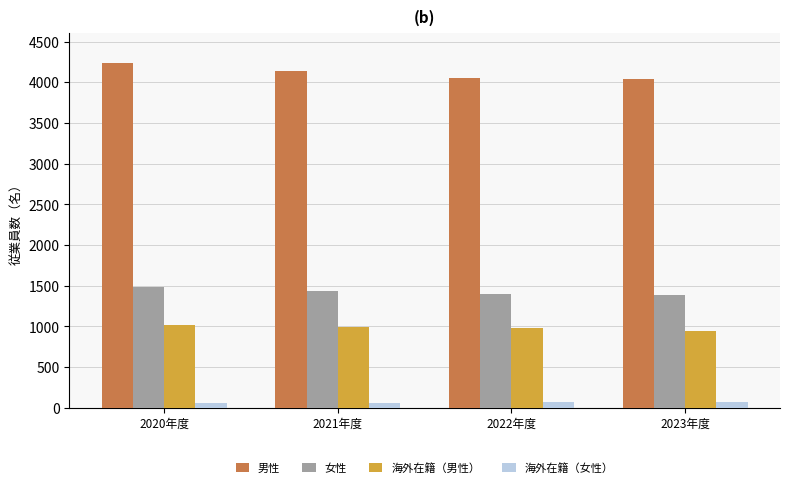

Is it true that 海外在籍（男性） equals 988 at 2021年度?

True